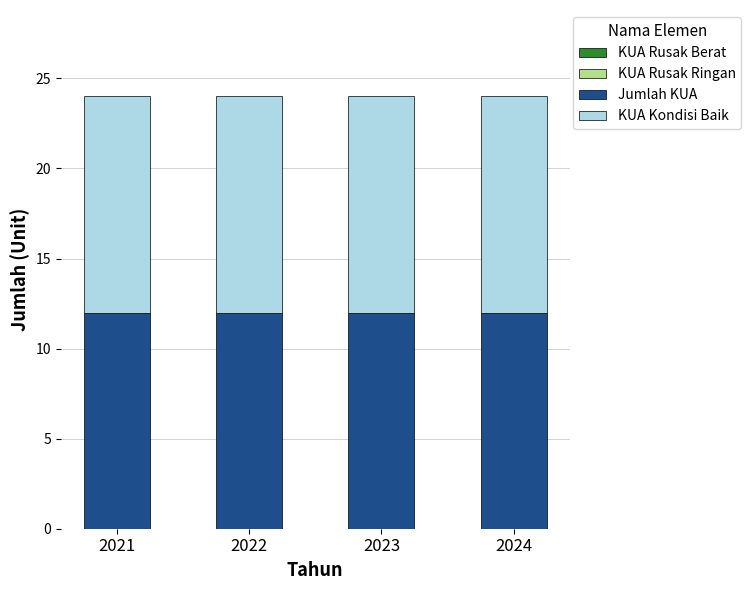

What is the sum of all Jumlah KUA values?

48